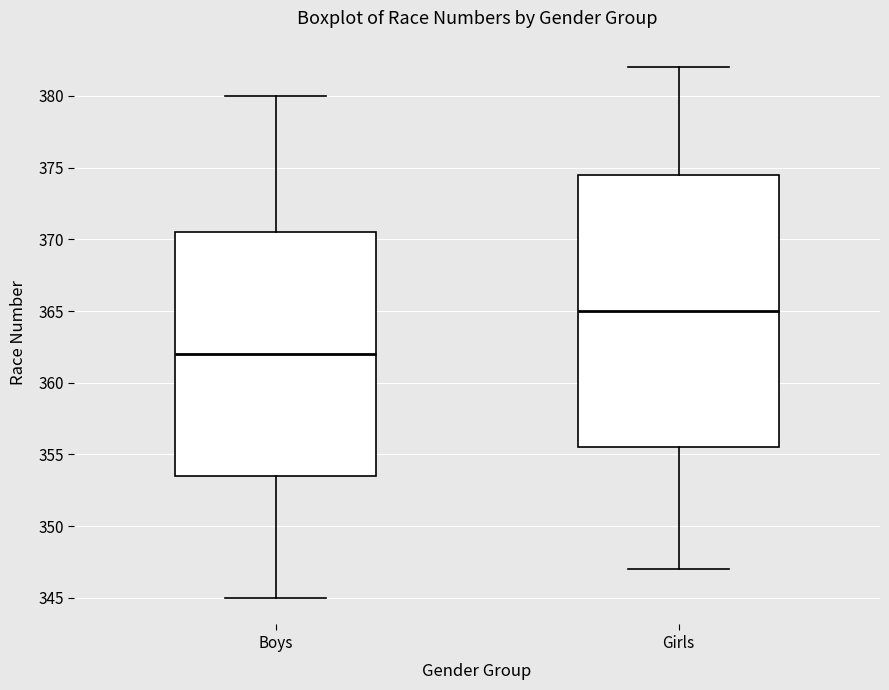

Reading left to right, transcribe this box plot: for each box, give where its median line is, the range the box spans, and where its two whiskers end, as read against the y-axis. The values are not printed on the chart, so give them approximately, as read against the axis.

Boys: median 362.0, box 353.5 to 370.5, whiskers 345.0 to 380.0
Girls: median 365.0, box 355.5 to 374.5, whiskers 347.0 to 382.0